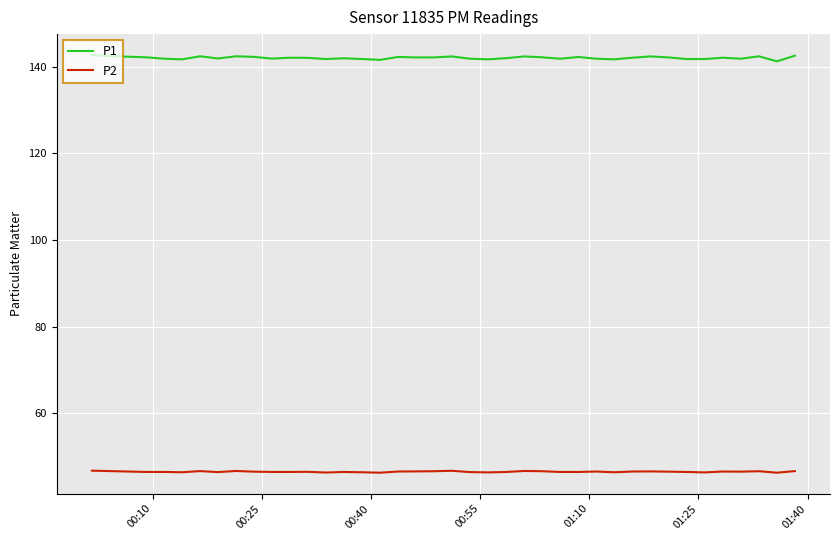

True or false: P1 and P2 intersect in this chart.

False